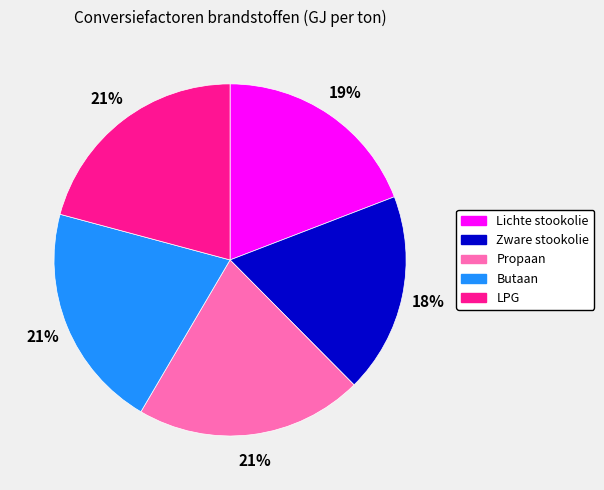

The Zware stookolie slice represents 4% of the pie. True or false?

False